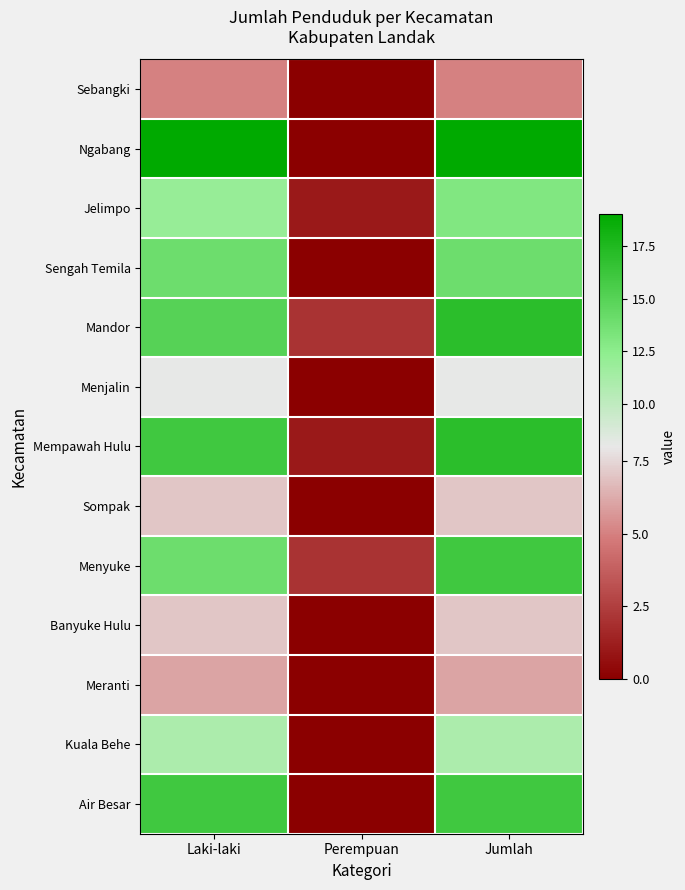

Which series has the largest total across all categories?

Ngabang